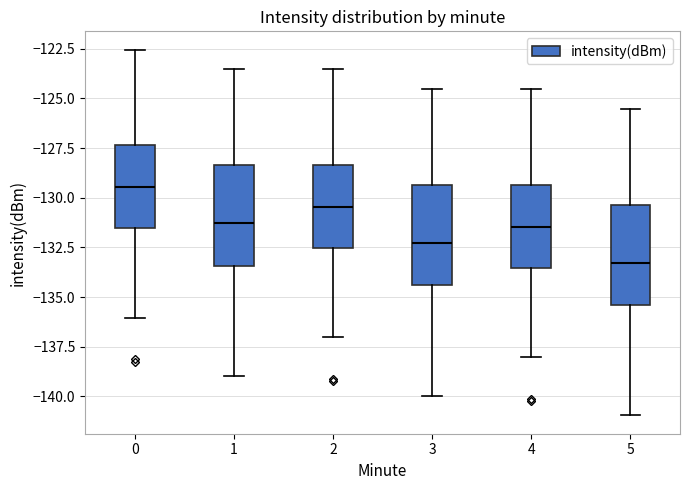

Reading left to right, transcribe this box plot: for each box, give where its median line is, the range the box spans, and where its two whiskers end, as read against the y-axis. The values are not printed on the chart, so give them approximately, as read against the axis.

0: median -129.5, box -131.5 to -127.5, whiskers -136.0 to -122.5
1: median -131.5, box -133.5 to -128.5, whiskers -139.0 to -123.5
2: median -130.5, box -132.5 to -128.5, whiskers -137.0 to -123.5
3: median -132.5, box -134.5 to -129.5, whiskers -140.0 to -124.5
4: median -131.5, box -133.5 to -129.5, whiskers -138.0 to -124.5
5: median -133.5, box -135.5 to -130.5, whiskers -141.0 to -125.5